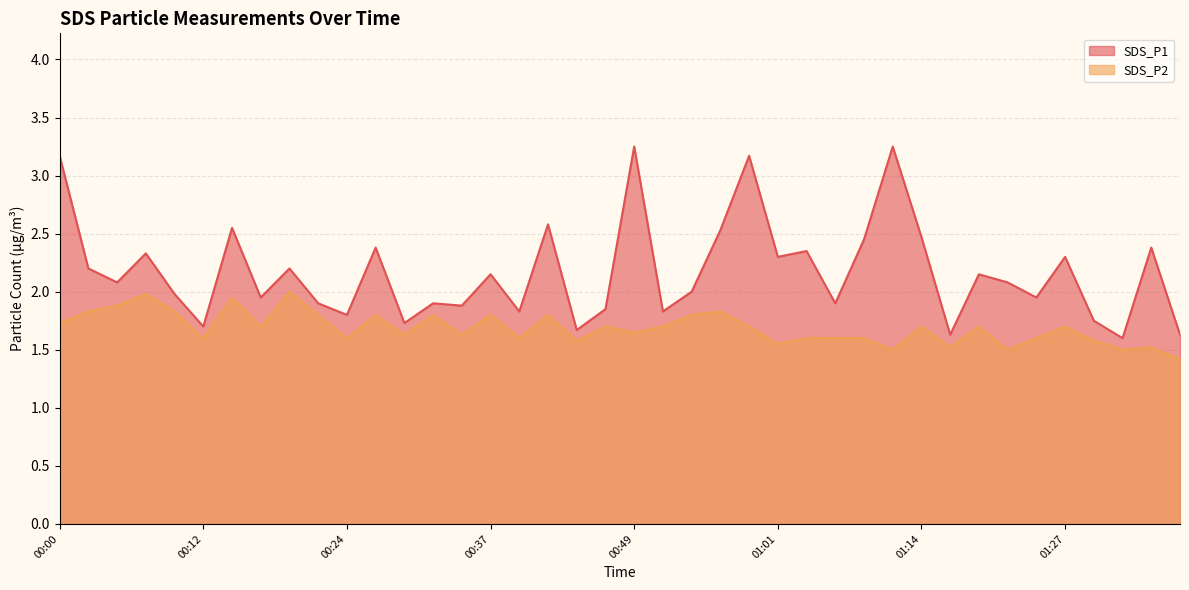

True or false: SDS_P2 and SDS_P1 cross at least once.

False